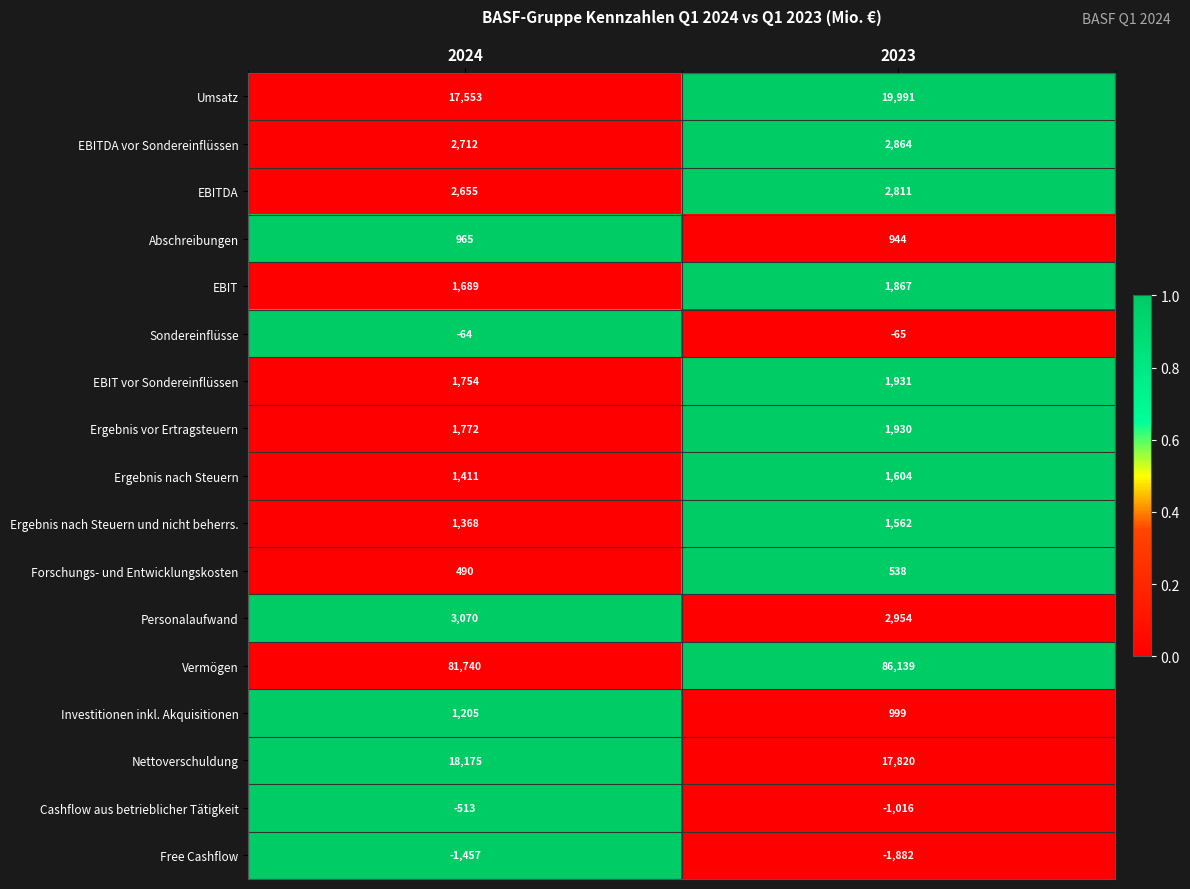

The value of EBIT vor Sondereinflüssen at 2024 is 1754. True or false?

True